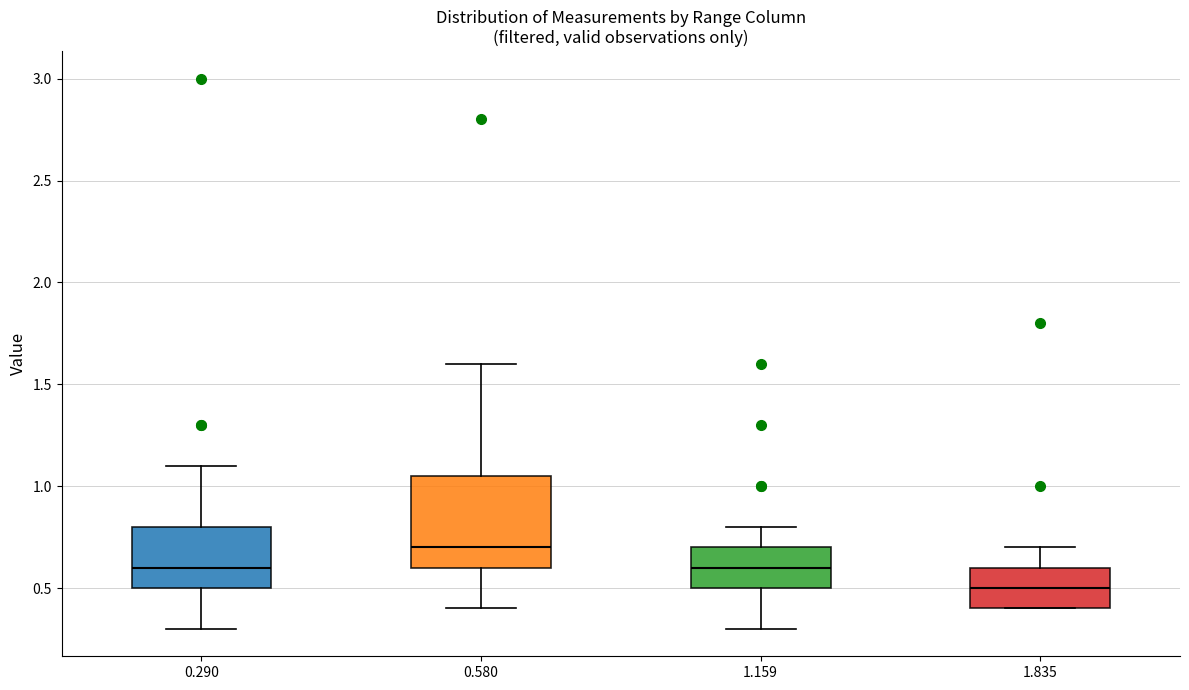

Which box has the lowest median line?

1.835